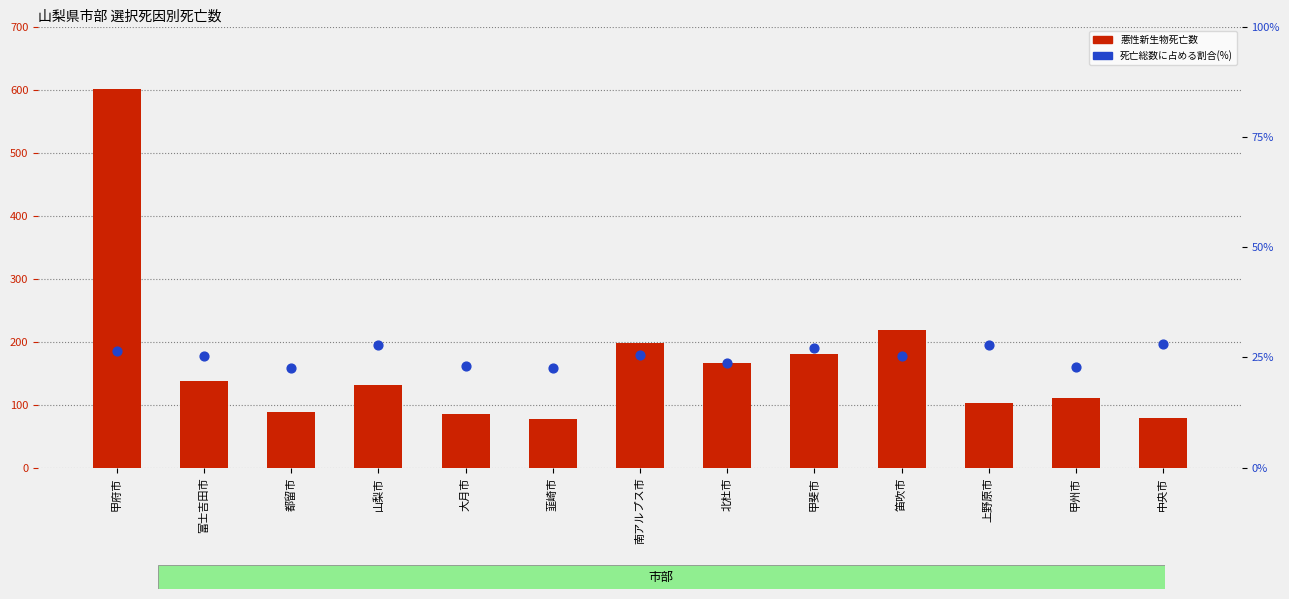

At how many categories does at least one series exceed 190?

3